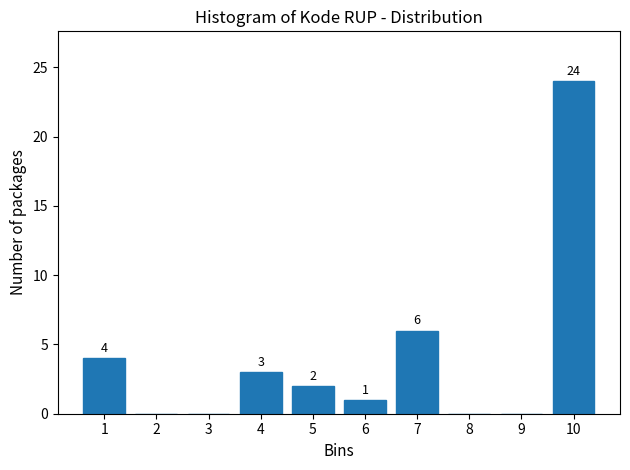

Reading left to right, what are all the values shown in this chart?

1=4	2=0	3=0	4=3	5=2	6=1	7=6	8=0	9=0	10=24